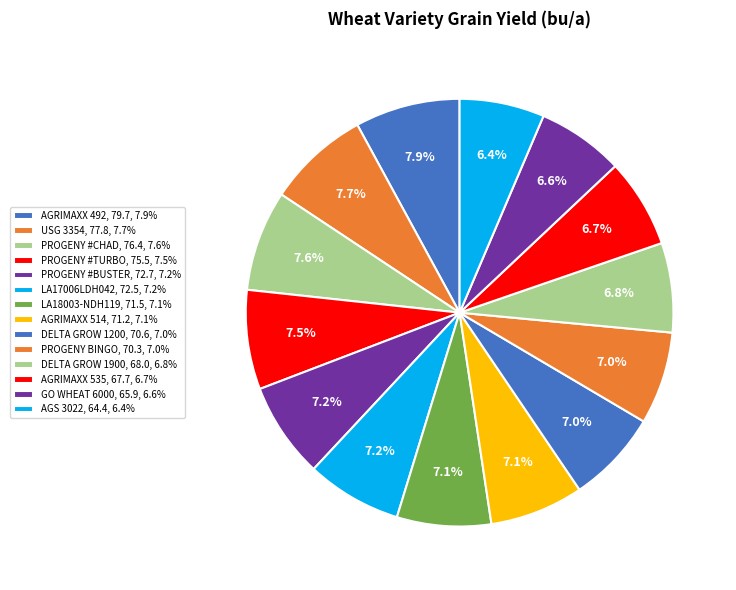

How many slices are in this pie chart?

14